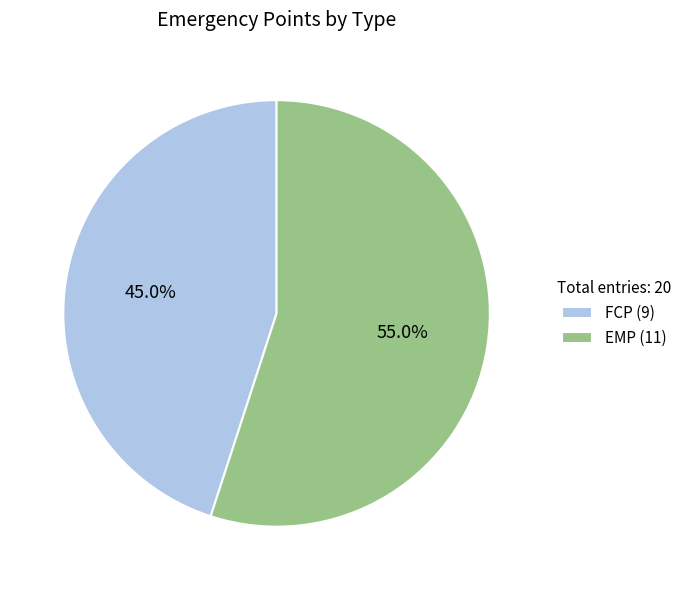

Is there a majority slice in this chart?

Yes